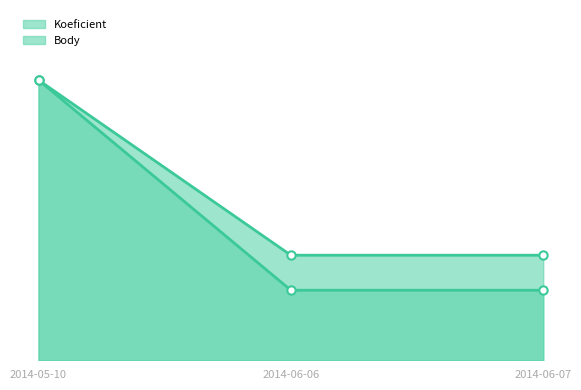

What is the highest value of the Koeficient line series?

4.0